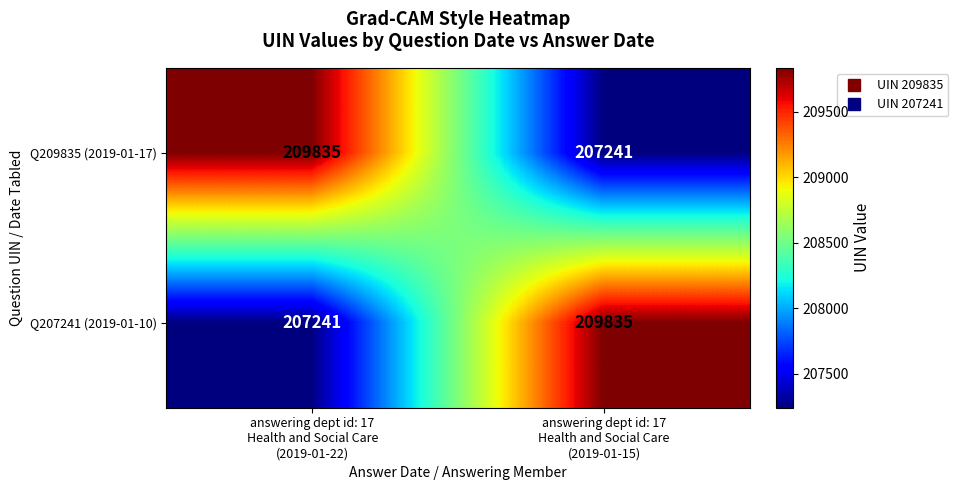

What is the sum of all Q209835 (2019-01-17) values?

417076